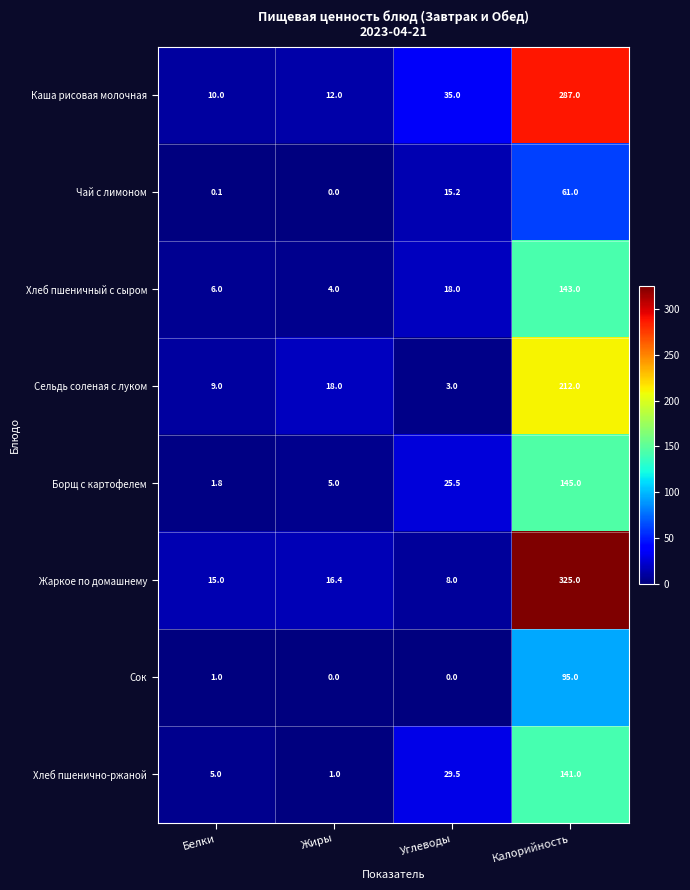

Where is Сок nearest to the value 47?

Белки